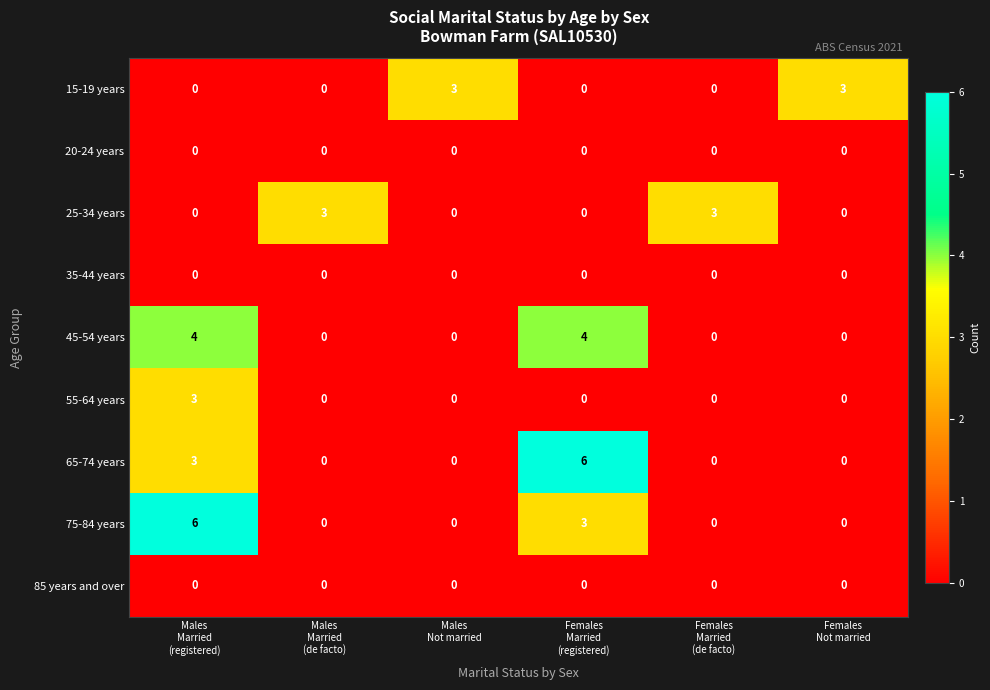

What is the greatest value displayed?

6